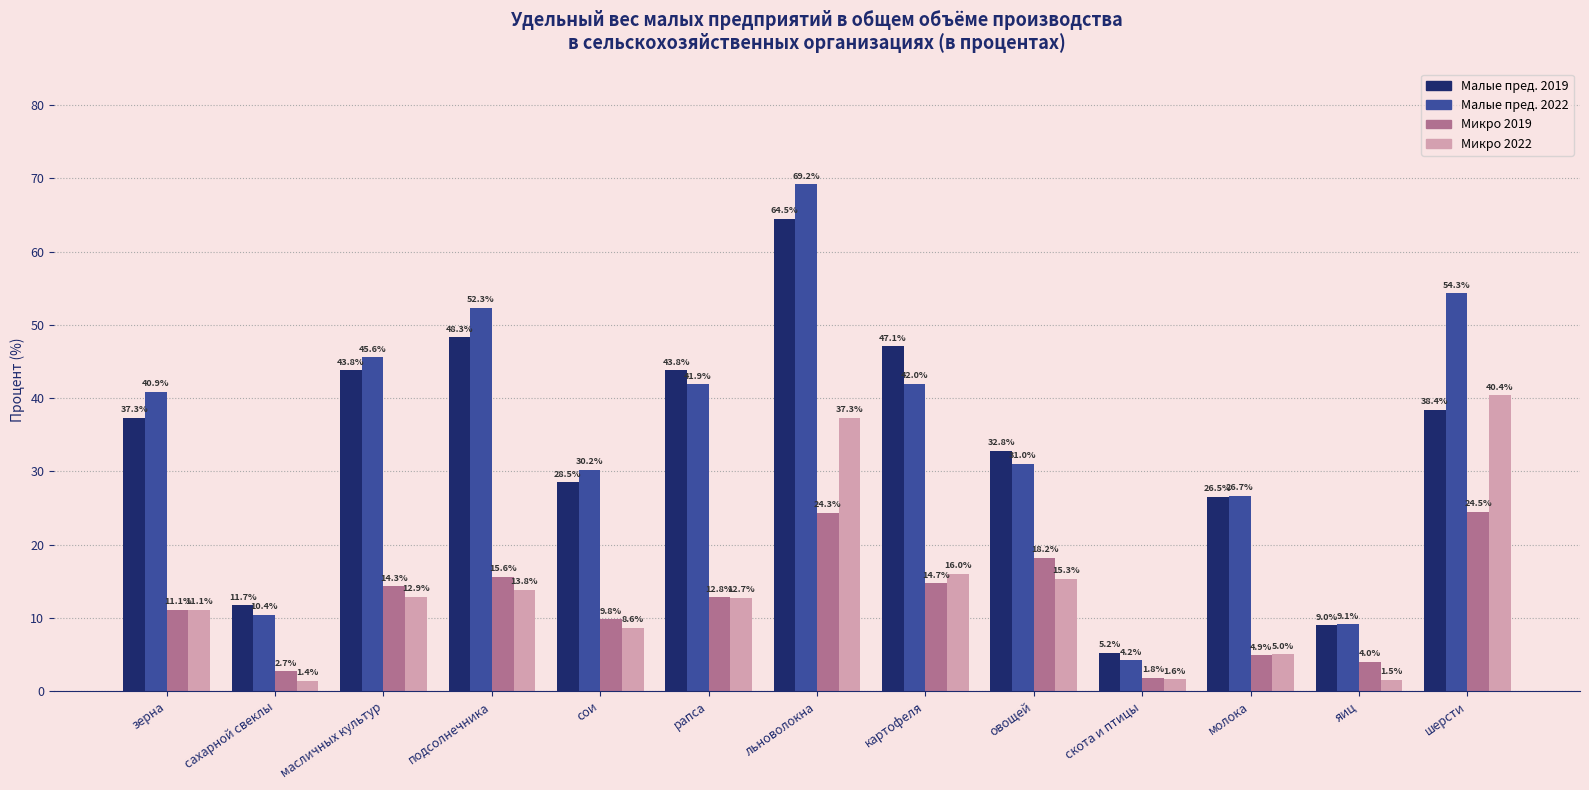

How many bars are there in total?

52